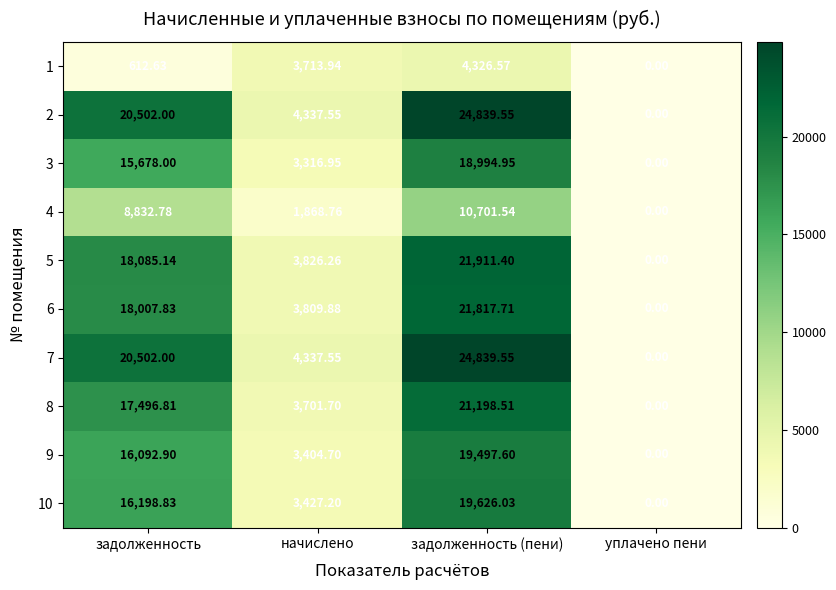

At which category is the sum across all series the highest?

задолженность (пени)